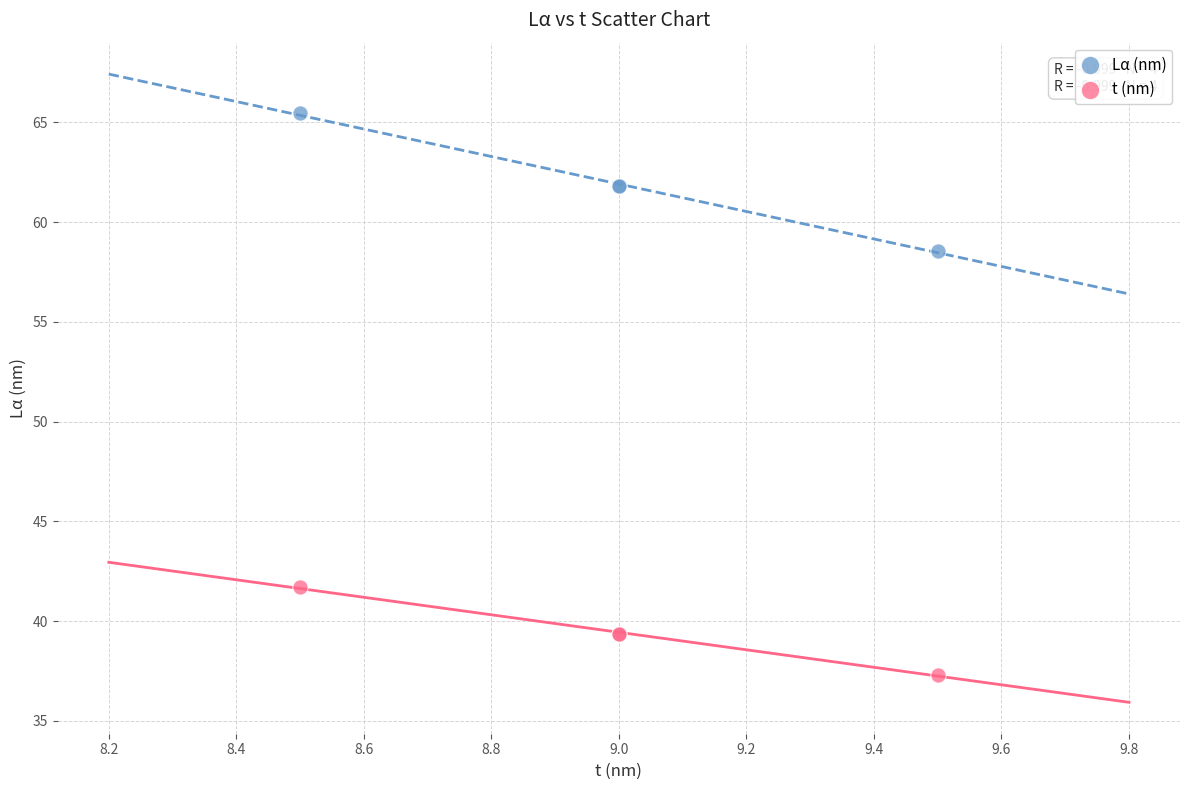

What is the X range (max minus min) for the scatter plot?

1.0